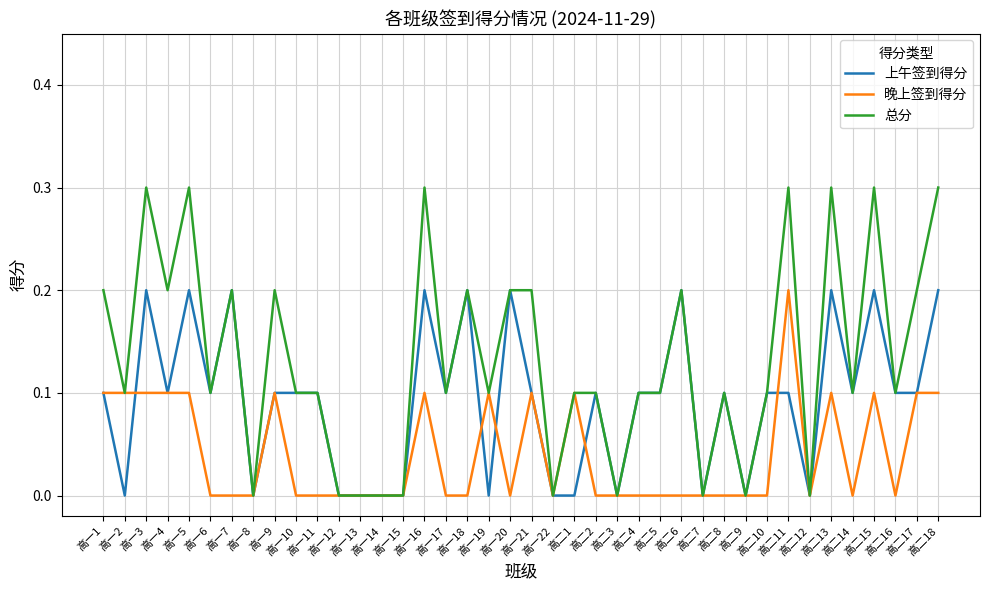

Which series has the largest range (max minus min)?

总分